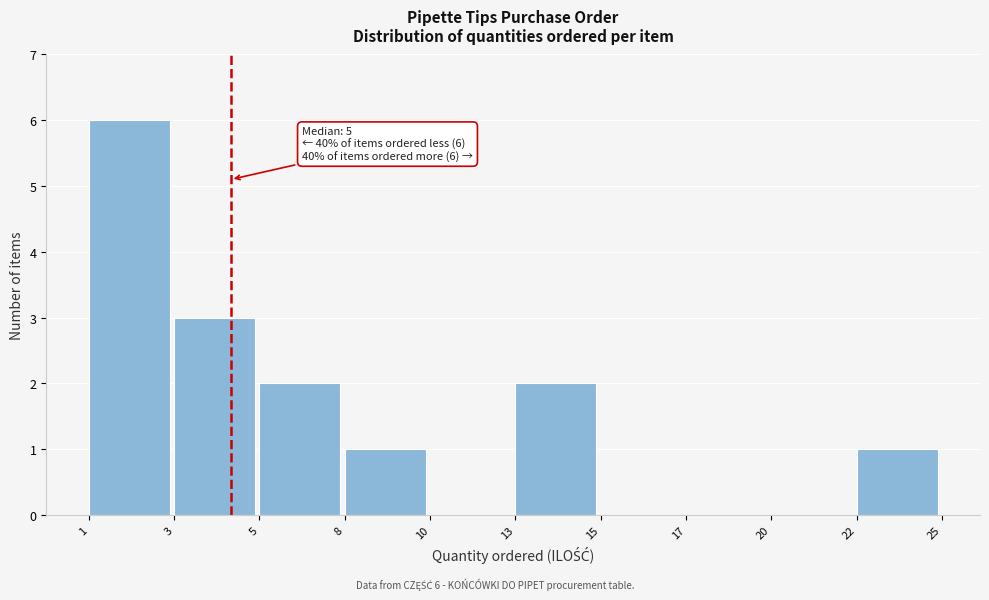

Reading left to right, extract all data points from this chart.

1=6	3=3	5=2	8=1	10=0	13=2	15=0	17=0	20=0	22=1